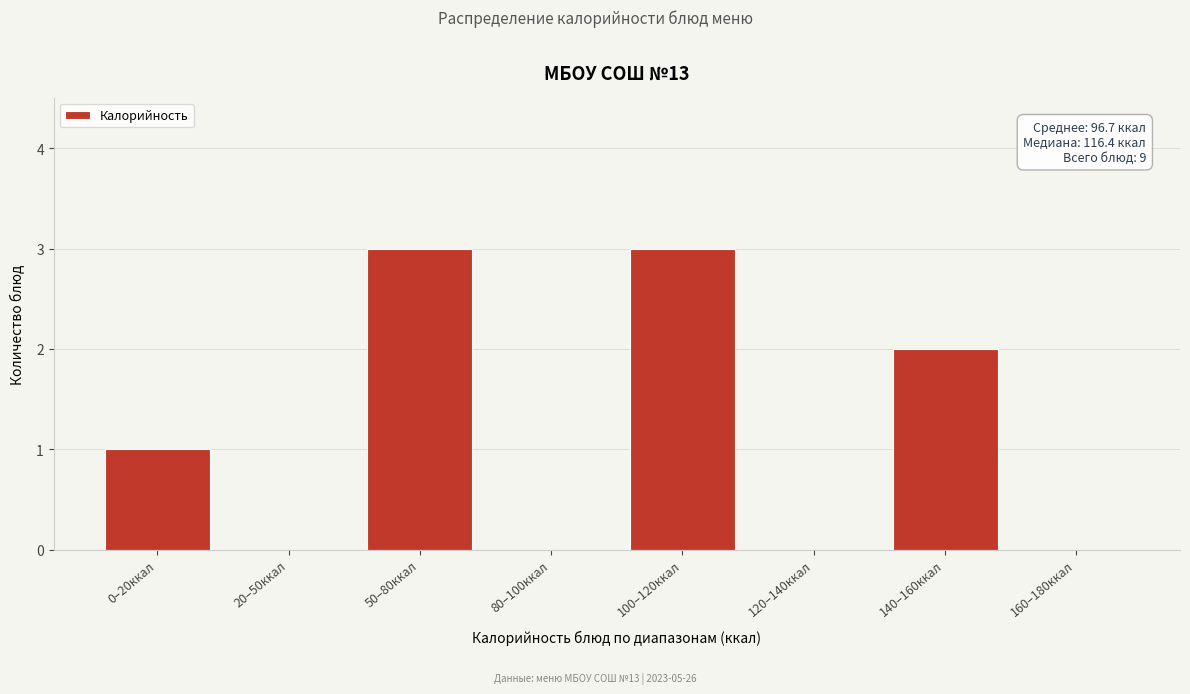

Reading left to right, extract all data points from this chart.

0–20ккал=1	20–50ккал=0	50–80ккал=3	80–100ккал=0	100–120ккал=3	120–140ккал=0	140–160ккал=2	160–180ккал=0